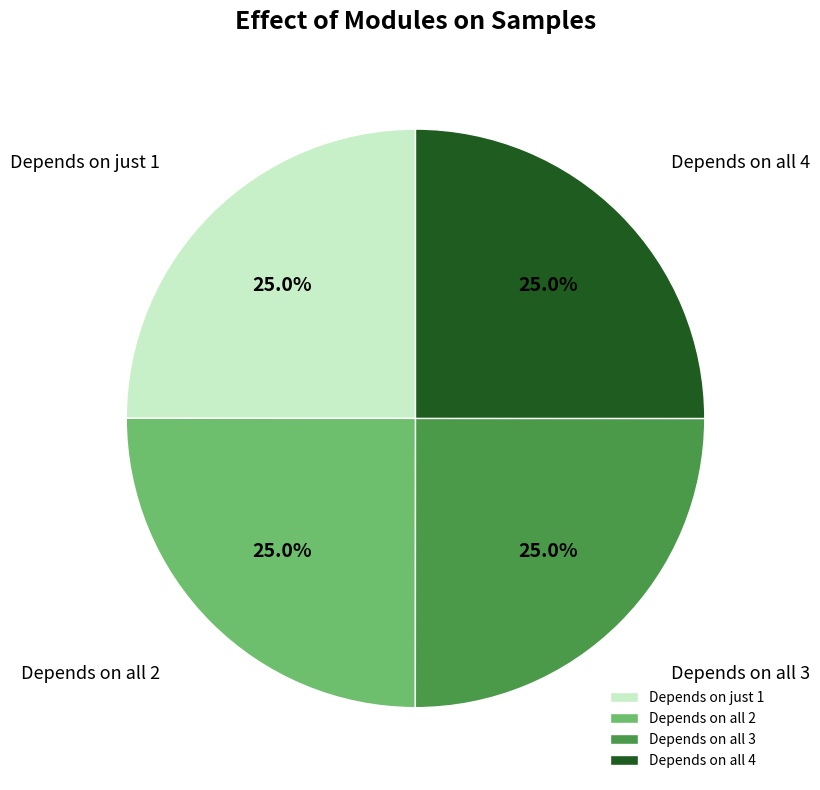

What portion of the pie excludes Depends on all 3?

75.0%